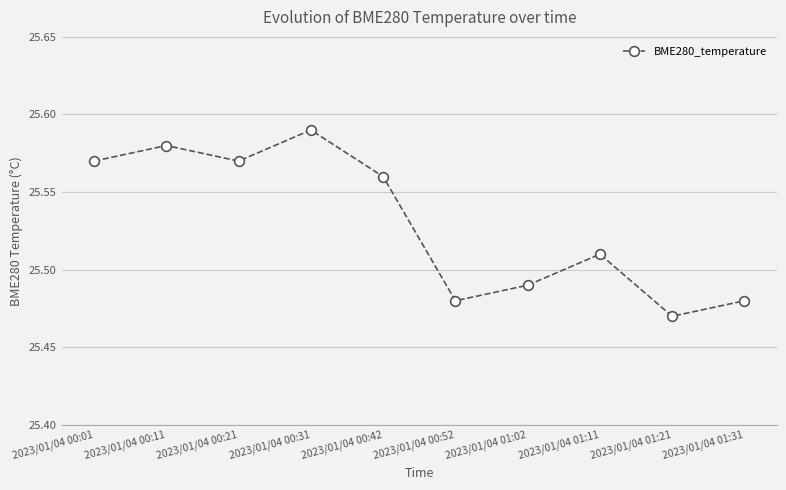

Where is the first local maximum?

2023/01/04 00:11